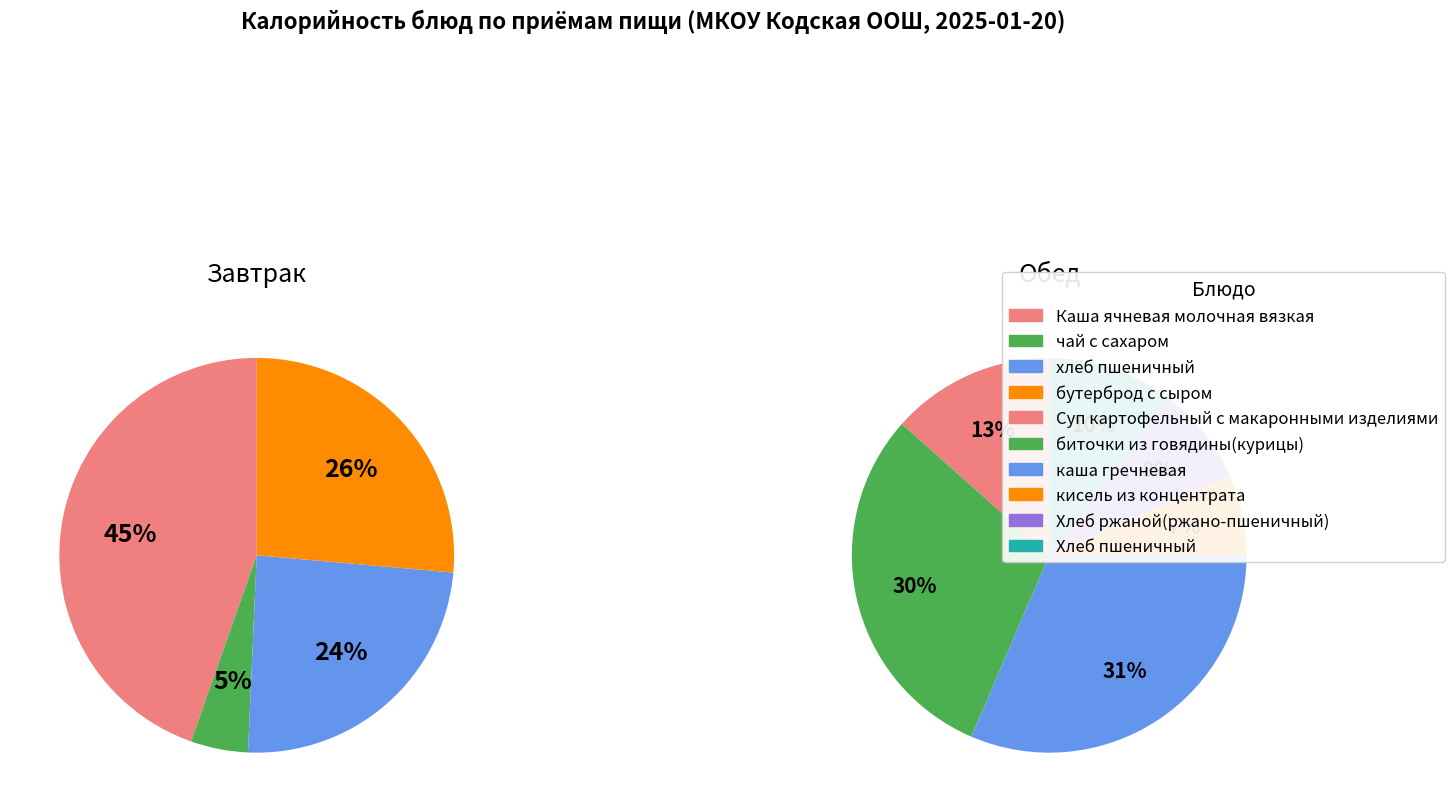

Which slice is the largest?

Каша ячневая молочная вязкая